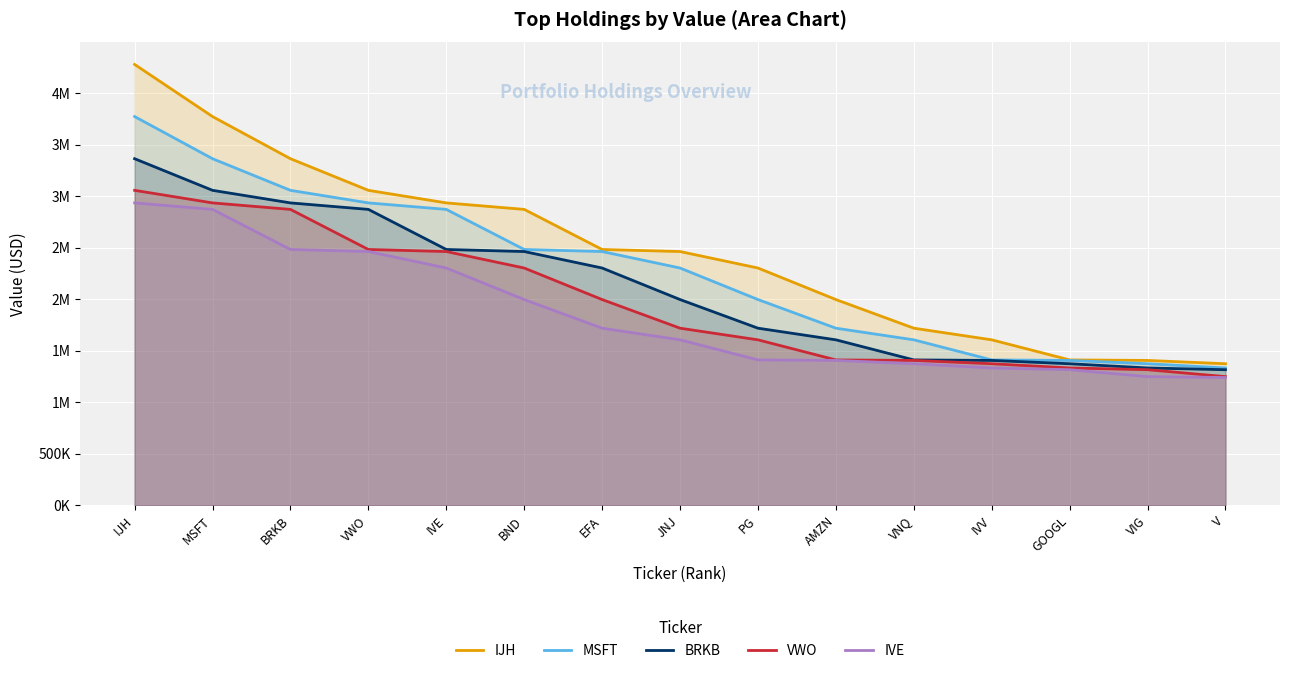

Is it true that MSFT equals 1718000 at AMZN?

True